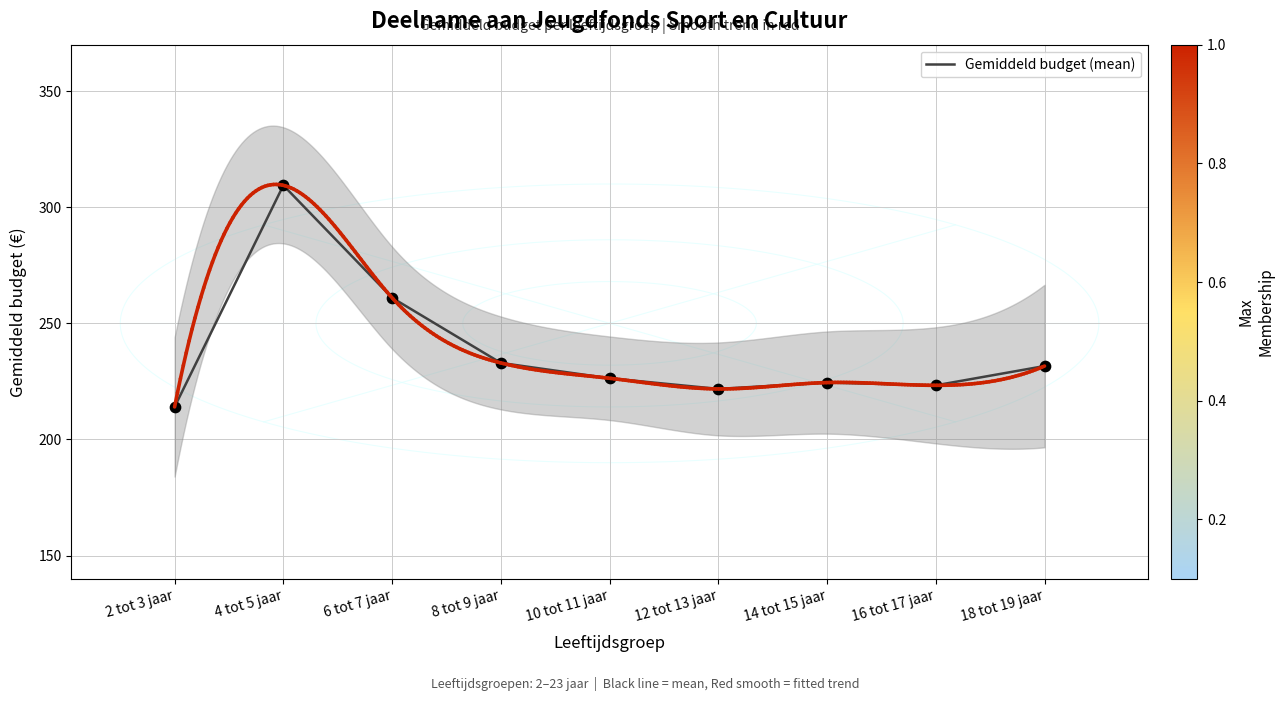

Between 8 tot 9 jaar and 4 tot 5 jaar, which is larger?

4 tot 5 jaar